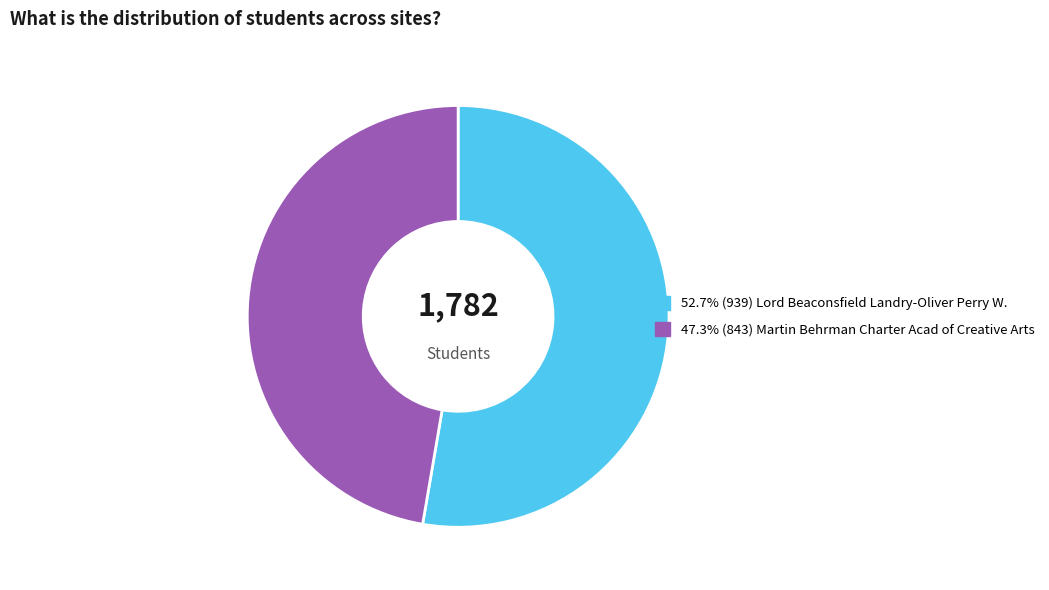

Is there a majority slice in this chart?

Yes